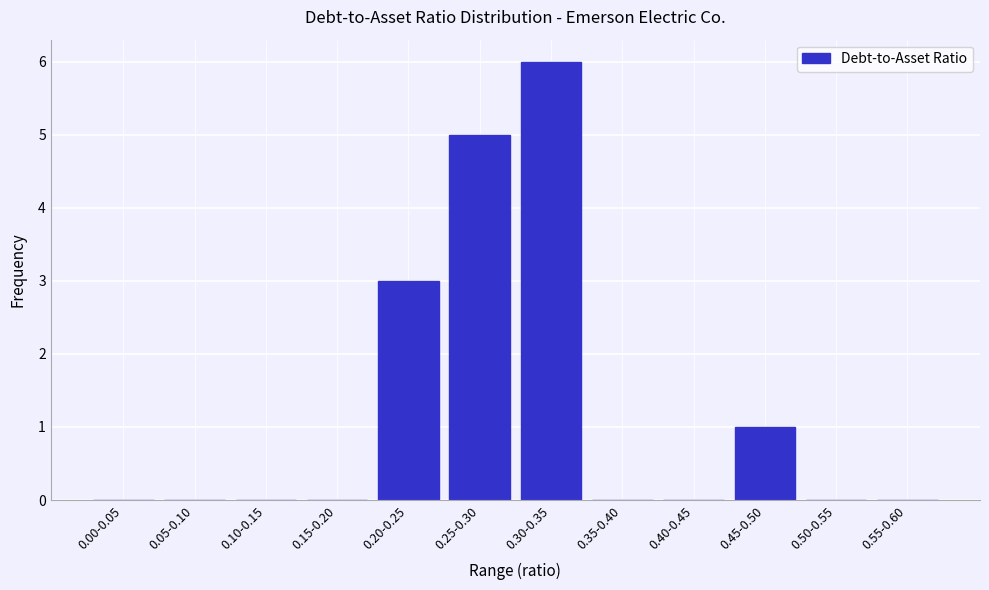

Reading right to left, what are all the values shown in this chart?

0.55-0.60=0	0.50-0.55=0	0.45-0.50=1	0.40-0.45=0	0.35-0.40=0	0.30-0.35=6	0.25-0.30=5	0.20-0.25=3	0.15-0.20=0	0.10-0.15=0	0.05-0.10=0	0.00-0.05=0